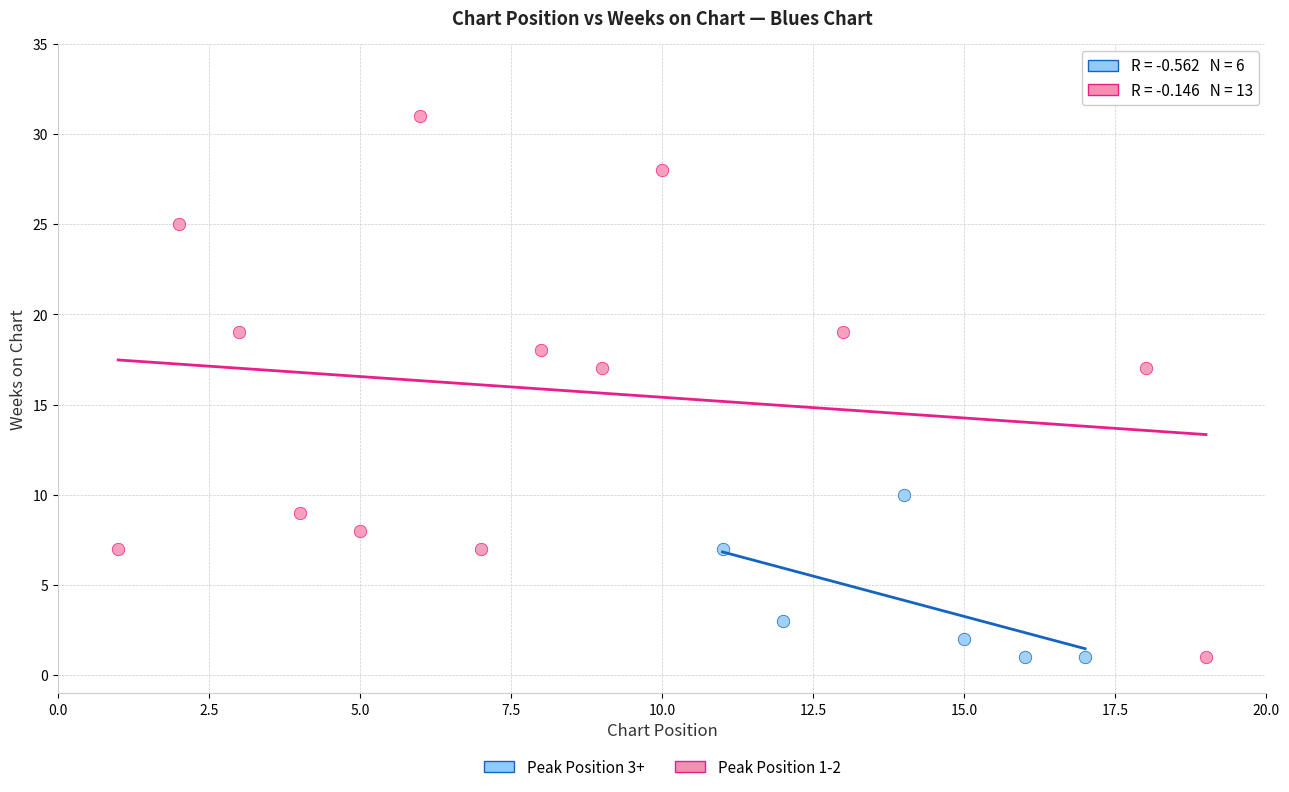

Which series has the largest Y range (max minus min)?

Peak Position 1-2